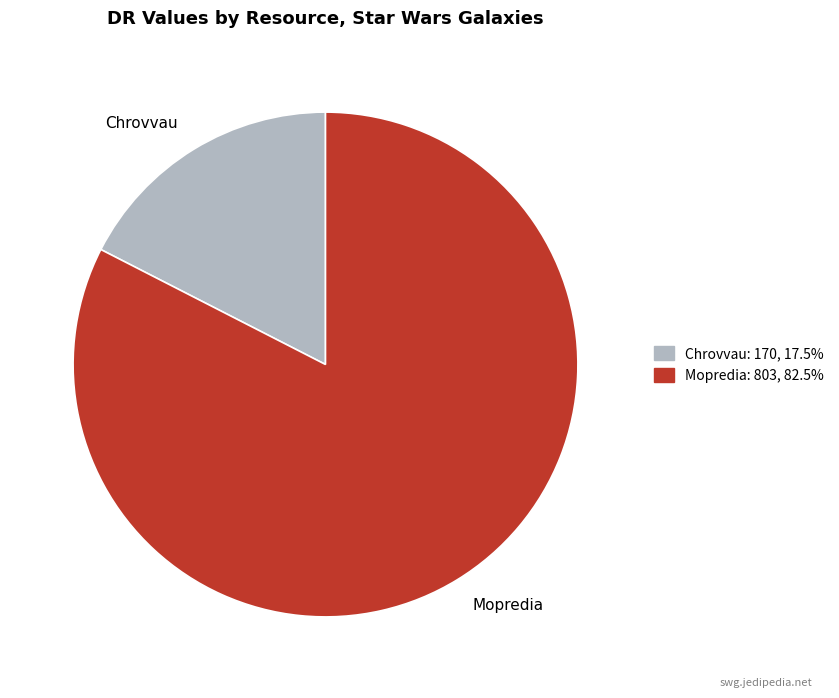

Between Chrovvau and Mopredia, which is larger?

Mopredia